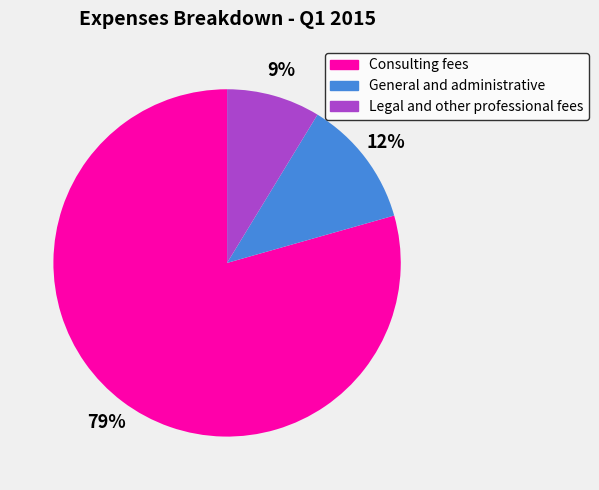

The Consulting fees slice represents 86% of the pie. True or false?

False